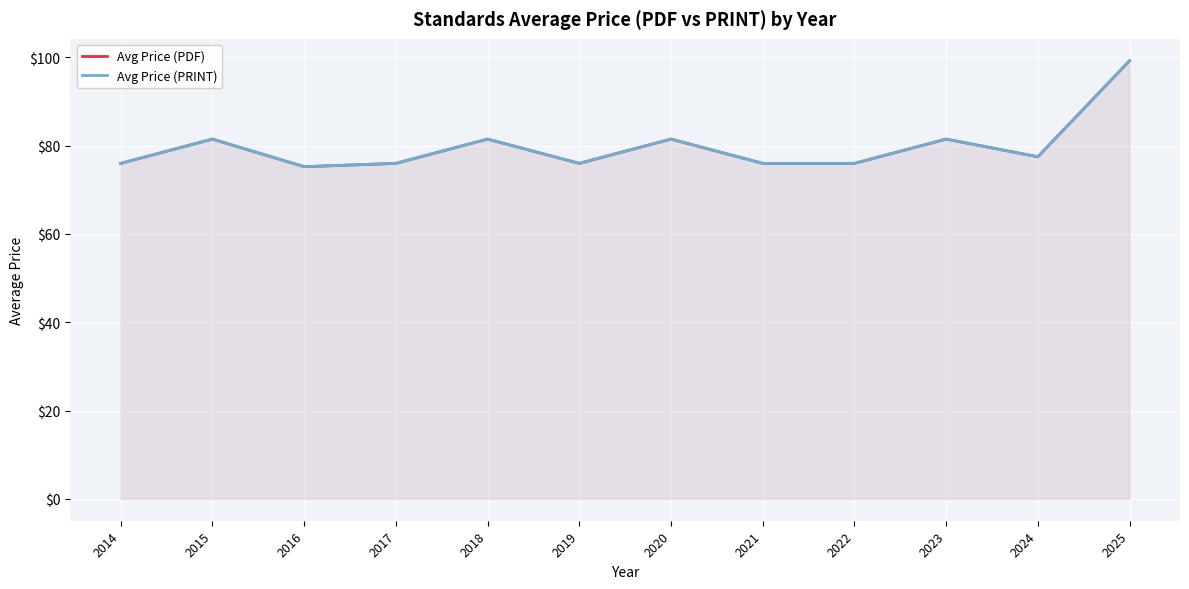

How many values in the Avg Price (PRINT) series are below 77?

6